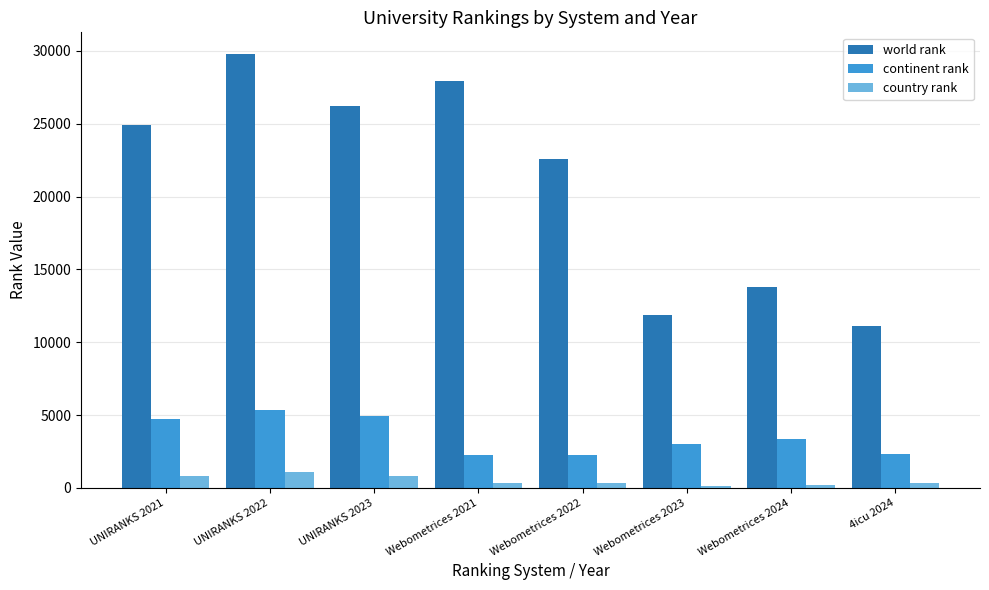

At which category does the chart reach its peak across all series?

UNIRANKS 2022